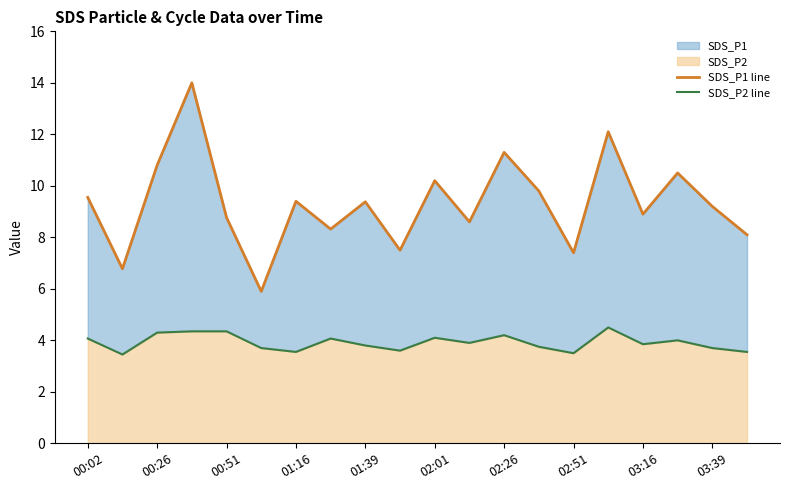

Reading right to left, transcribe all the data shown in this chart.

SDS_P1 line: 8.1	9.2	10.5	8.9	12.1	7.4	9.8	11.3	8.6	10.2	7.5	9.4	8.3	9.4	5.9	8.8	14.0	10.8	6.8	9.6
SDS_P2 line: 3.5	3.7	4.0	3.9	4.5	3.5	3.8	4.2	3.9	4.1	3.6	3.8	4.1	3.5	3.7	4.3	4.3	4.3	3.5	4.1